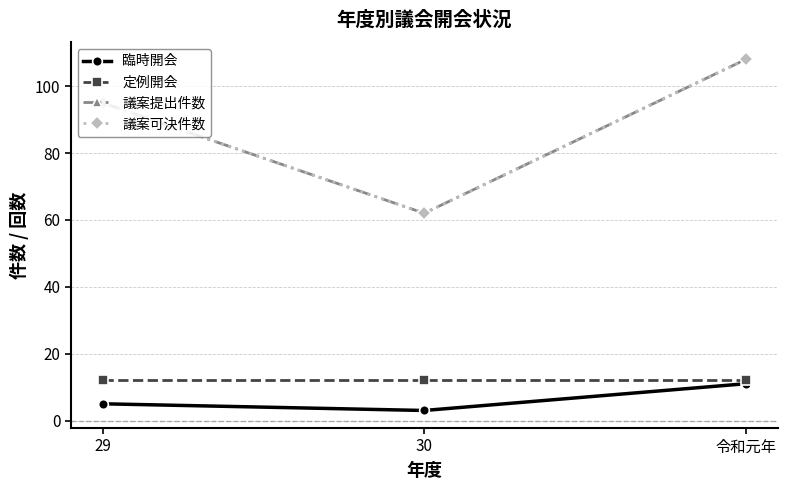

Is this an area chart (filled region under the line)?

No